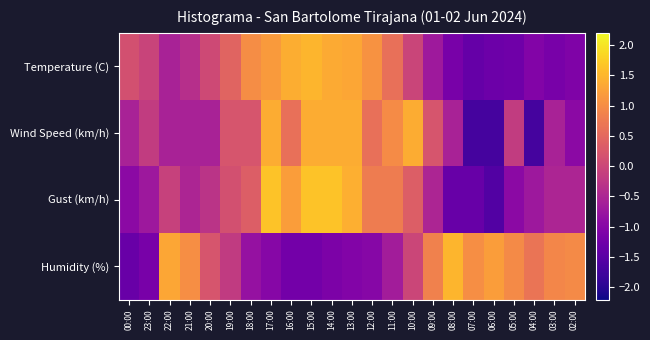

Reading left to right, transcribe all the data shown in this chart.

Temperature (C): 00:00=0.1	23:00=-0.0	22:00=-0.6	21:00=-0.4	20:00=0.0	19:00=0.4	18:00=1.0	17:00=1.2	16:00=1.4	15:00=1.5	14:00=1.4	13:00=1.3	12:00=1.1	11:00=0.6	10:00=-0.0	09:00=-0.7	08:00=-1.2	07:00=-1.4	06:00=-1.3	05:00=-1.3	04:00=-1.0	03:00=-1.2	02:00=-1.1
Wind Speed (km/h): 00:00=-0.6	23:00=-0.2	22:00=-0.6	21:00=-0.6	20:00=-0.6	19:00=0.2	18:00=0.2	17:00=1.4	16:00=0.6	15:00=1.4	14:00=1.4	13:00=1.4	12:00=0.6	11:00=1.0	10:00=1.4	09:00=0.2	08:00=-0.6	07:00=-1.7	06:00=-1.7	05:00=-0.2	04:00=-1.7	03:00=-0.6	02:00=-0.9
Gust (km/h): 00:00=-0.9	23:00=-0.7	22:00=-0.1	21:00=-0.5	20:00=-0.3	19:00=0.1	18:00=0.4	17:00=1.6	16:00=1.2	15:00=1.6	14:00=1.6	13:00=1.4	12:00=0.8	11:00=0.8	10:00=0.4	09:00=-0.5	08:00=-1.4	07:00=-1.4	06:00=-1.6	05:00=-0.9	04:00=-0.7	03:00=-0.5	02:00=-0.5
Humidity (%): 00:00=-1.3	23:00=-1.2	22:00=1.3	21:00=1.0	20:00=0.2	19:00=-0.2	18:00=-0.8	17:00=-1.0	16:00=-1.2	15:00=-1.2	14:00=-1.1	13:00=-1.0	12:00=-1.0	11:00=-0.6	10:00=-0.0	09:00=0.9	08:00=1.5	07:00=1.0	06:00=1.2	05:00=1.0	04:00=0.7	03:00=0.9	02:00=1.0